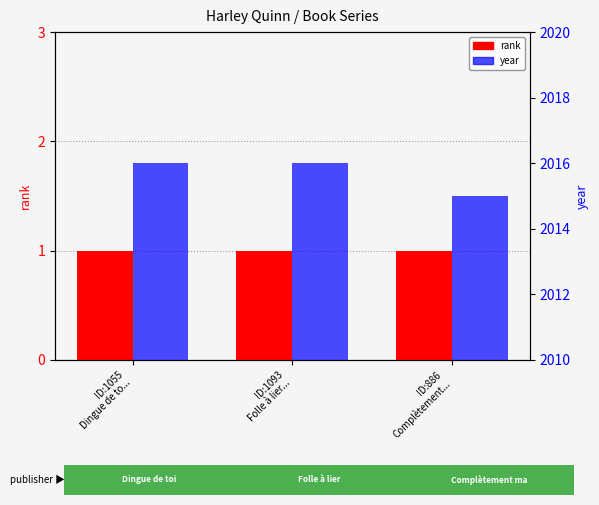

Where is year nearest to the value 2015?

ID:886
Complètement...